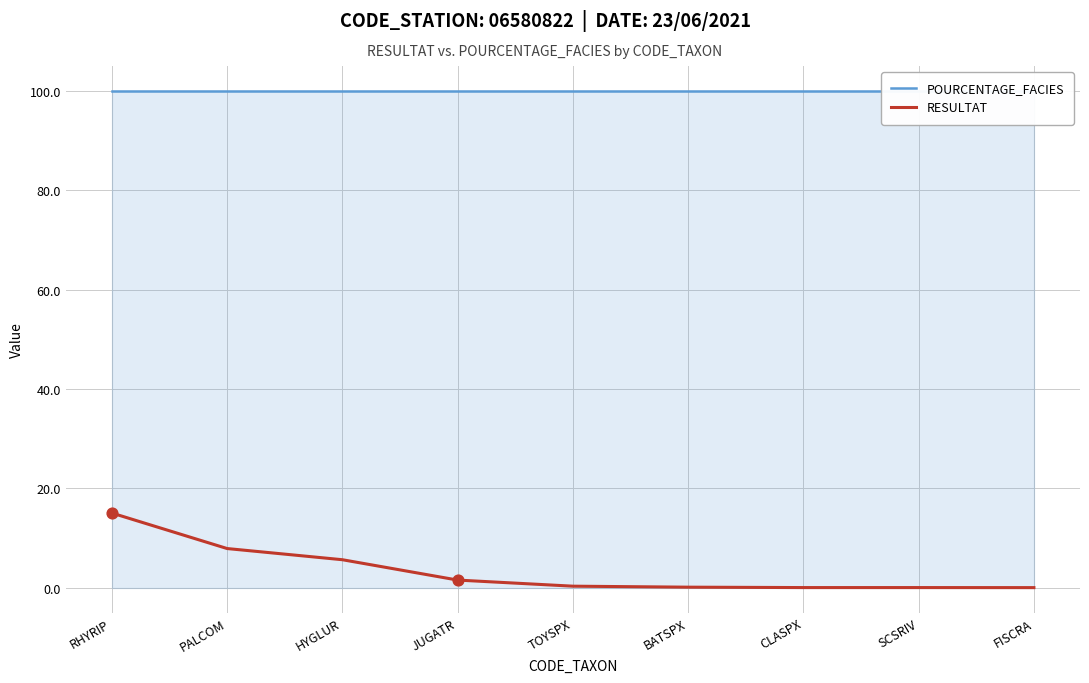

Which series has the largest total across all categories?

POURCENTAGE_FACIES